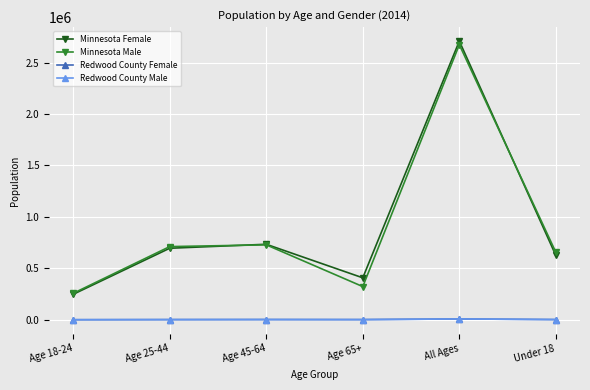

Which series has the largest range (max minus min)?

Minnesota Female